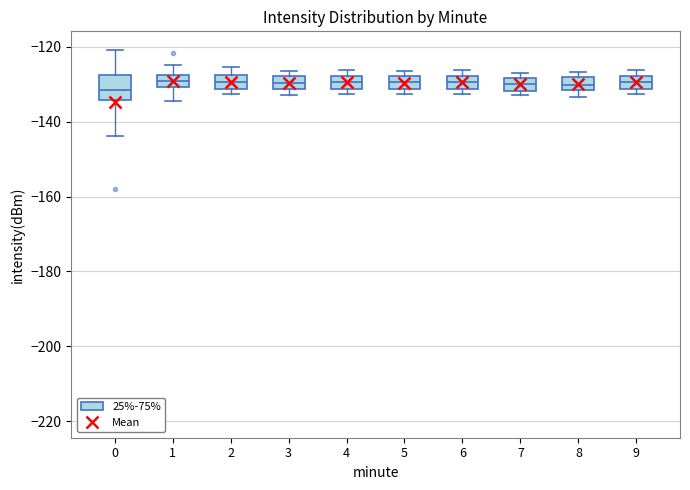

Reading left to right, read every box against the y-axis: the position of its median line, the range the box covers, and the ends of its whiskers. The values are not printed on the chart, so give them approximately, as read against the axis.

0: median -132, box -134 to -128, whiskers -144 to -120
1: median -130 (inside the box), box -130 to -128, whiskers -134 to -124
2: median -130, box -132 to -128, whiskers -132 (just below the box's lower edge) to -126
3: median -130, box -132 to -128, whiskers -132 (just below the box's lower edge) to -126
4: median -130, box -132 to -128, whiskers -132 (just below the box's lower edge) to -126
5: median -130, box -132 to -128, whiskers -132 (just below the box's lower edge) to -126
6: median -130, box -132 to -128, whiskers -132 (just below the box's lower edge) to -126
7: median -130, box -132 to -128, whiskers -132 (just below the box's lower edge) to -126
8: median -130, box -132 to -128, whiskers -134 to -126
9: median -130, box -132 to -128, whiskers -132 (just below the box's lower edge) to -126